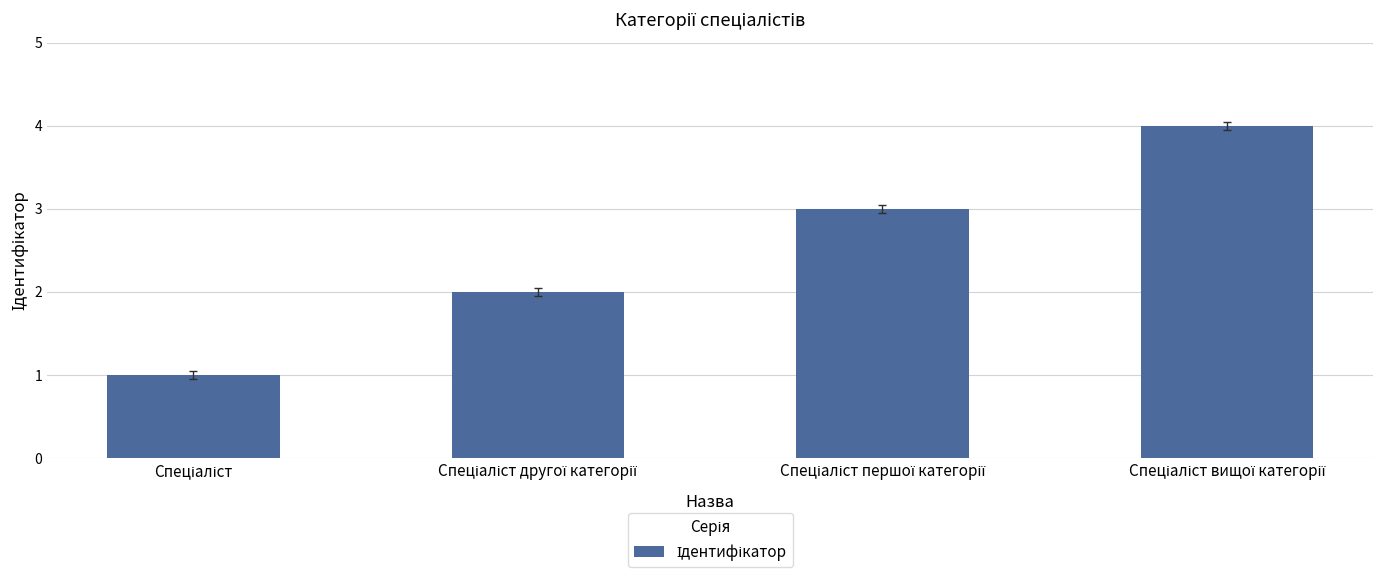

What is the sum of all values?

10